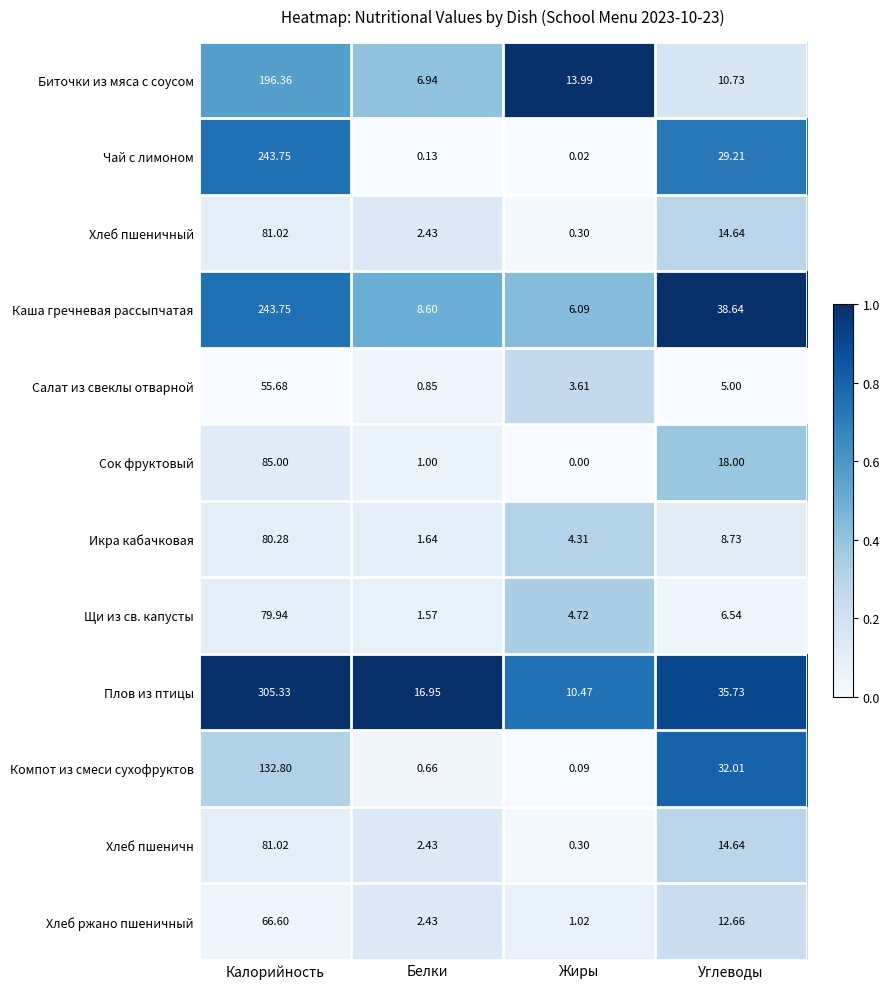

Which label corresponds to the smallest value in the chart?

Жиры